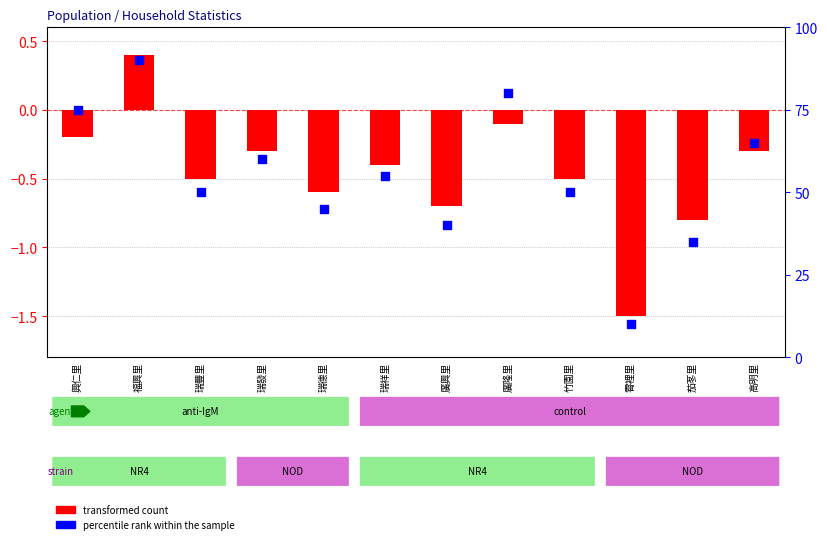

Which series has the largest total across all categories?

percentile rank within the sample